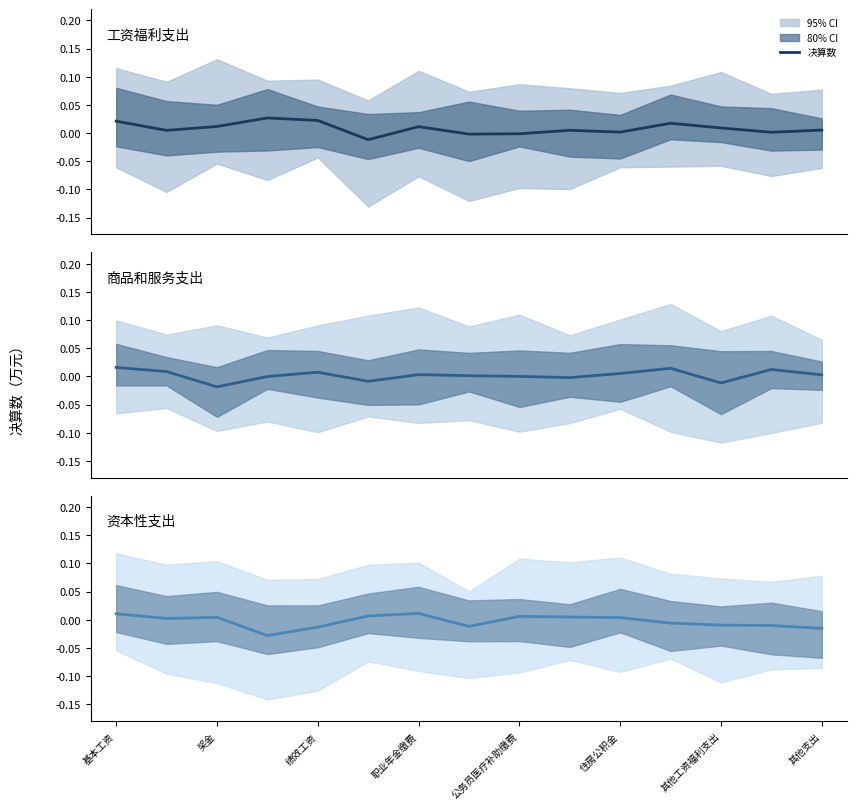

Where is 资本性支出 nearest to the value 0?

奖金